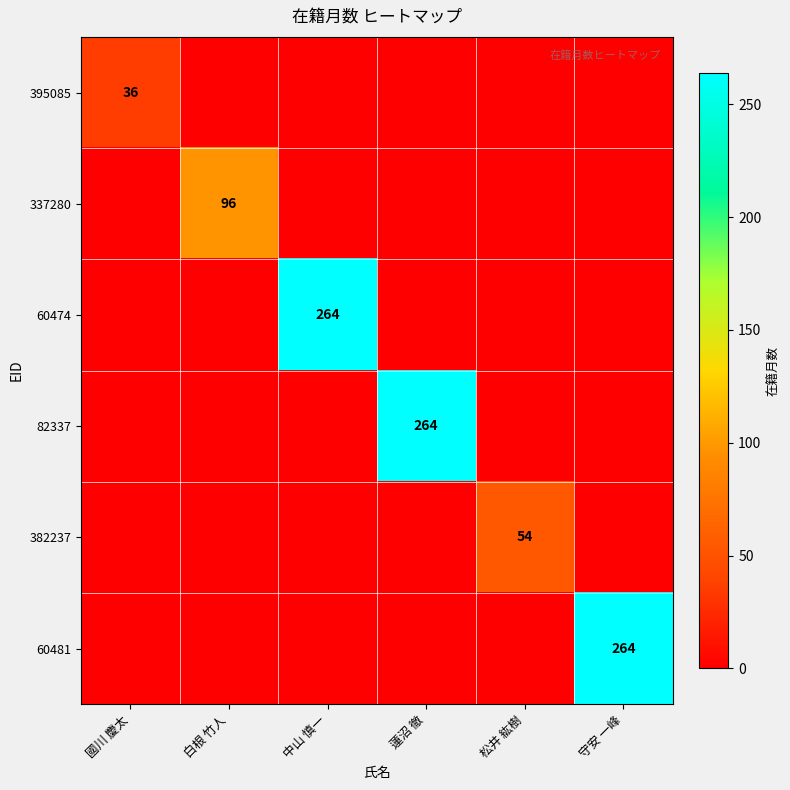

The value of 82337 at 蓮沼 徹 is 264. True or false?

True